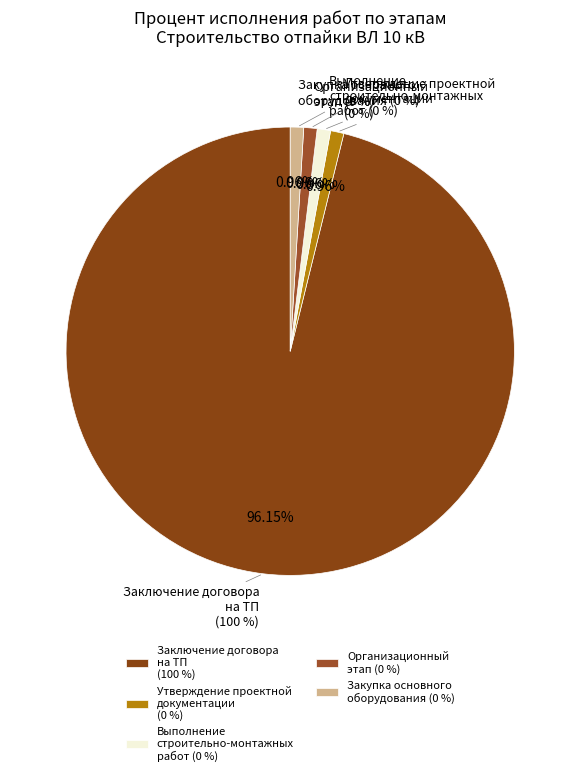

Does Заключение договора на ТП represent more than half of the total?

Yes